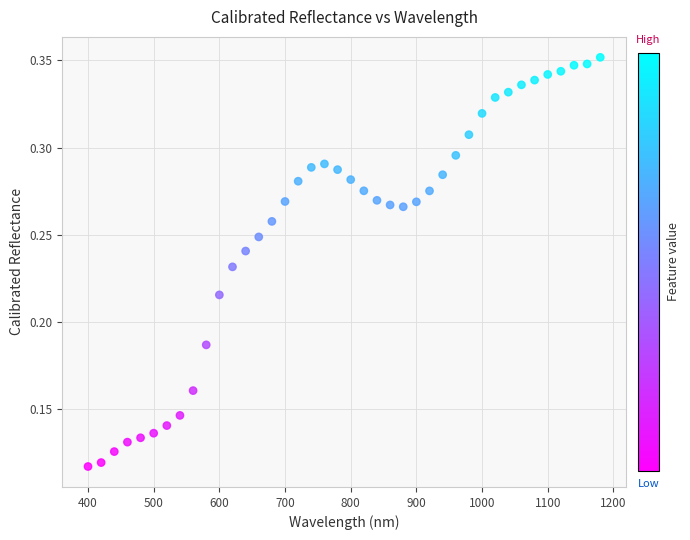

What is the range of X values (max minus min)?

780.0